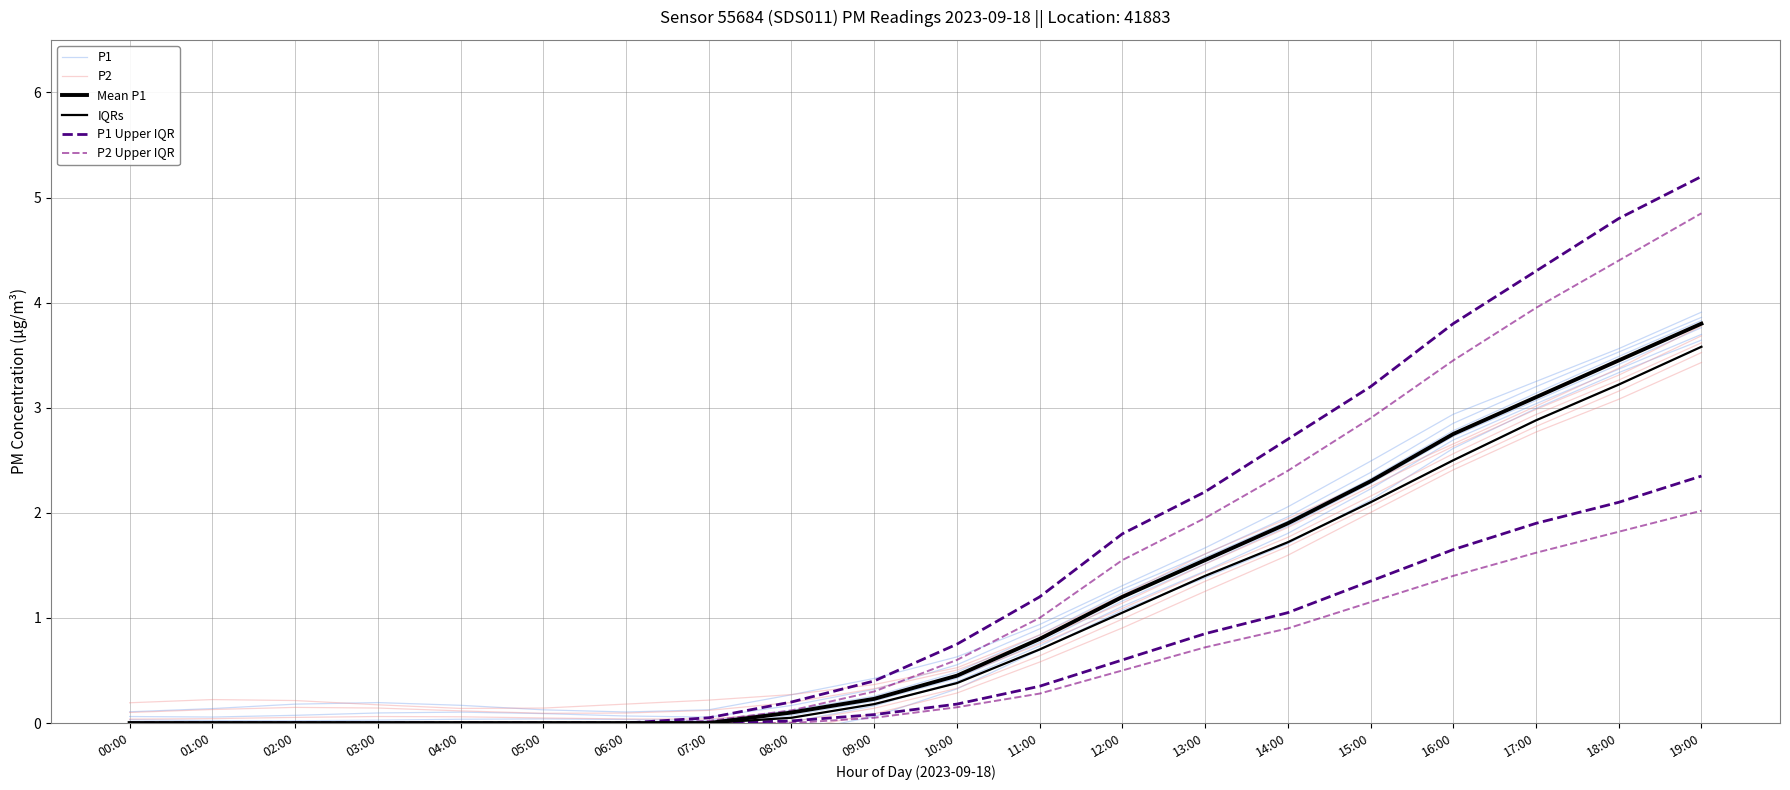

Rank the series at 14:00 from lowest to highest value.

P2, P1, IQRs, Mean P1, P2 Upper IQR, P1 Upper IQR